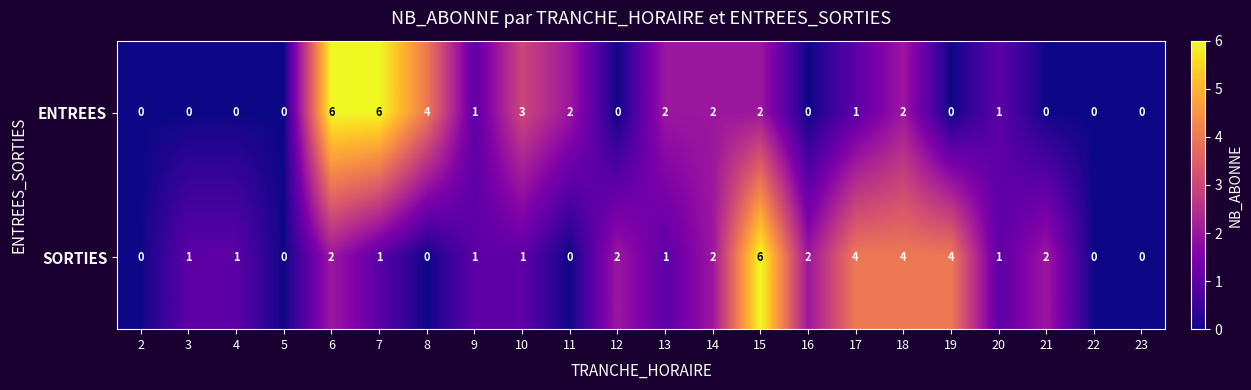

Is it true that SORTIES equals 4 at 2?

False